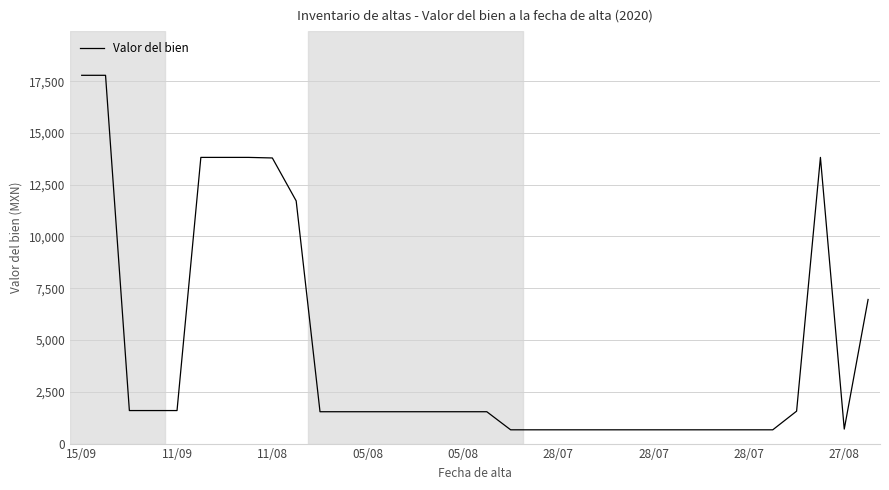

How many lines are shown in the chart?

1